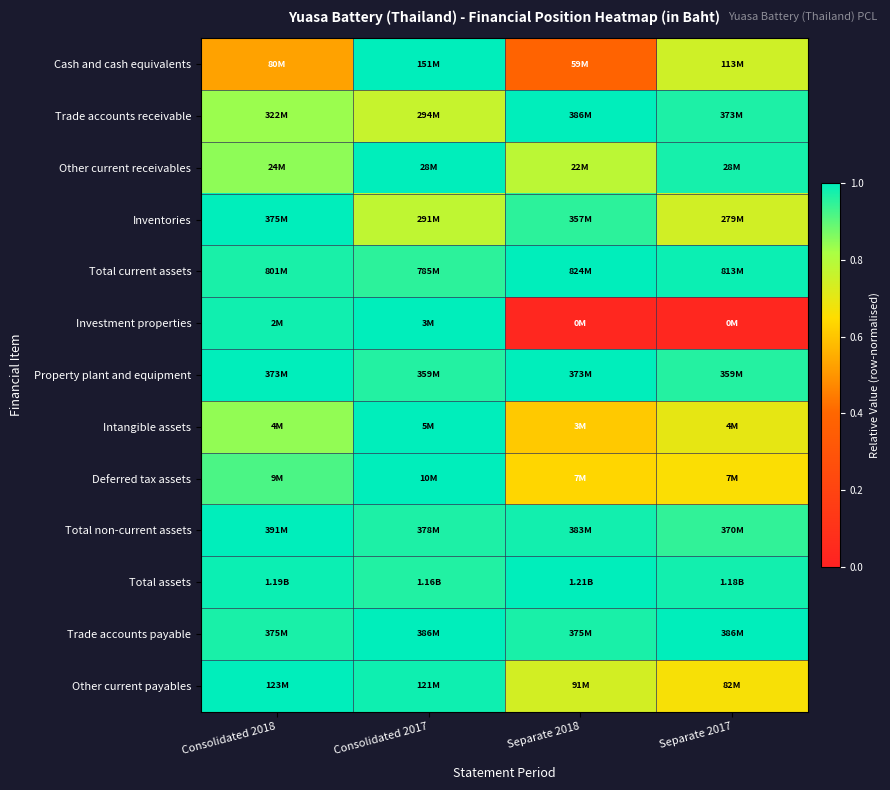

At which category is the sum across all series the highest?

Consolidated 2017